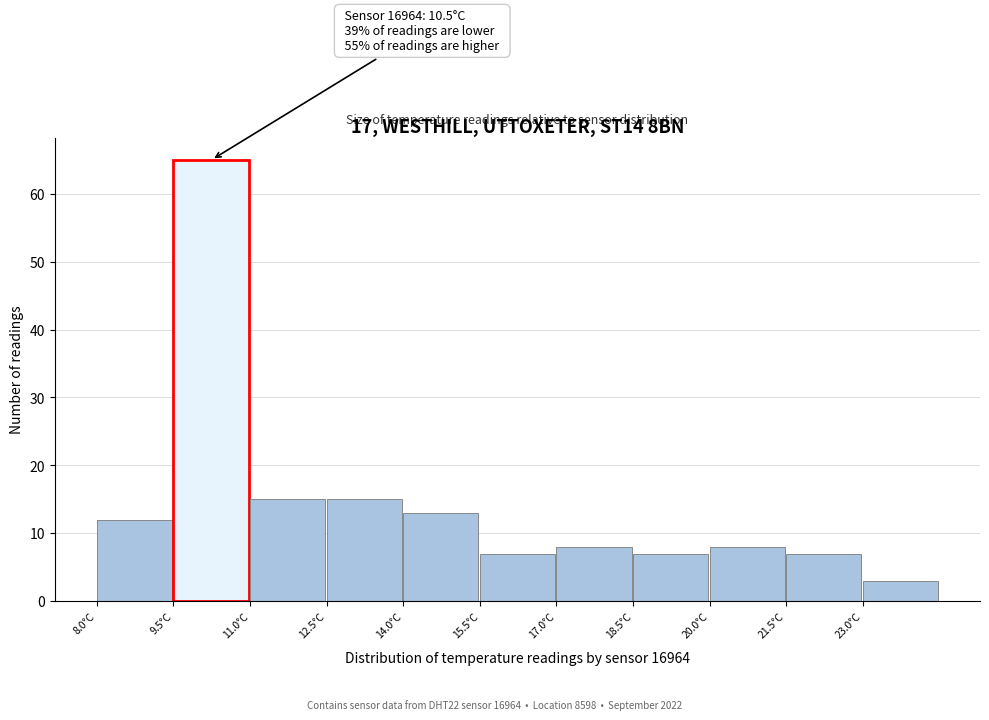

Which range on the x-axis has the tallest bar?

9.5 to 11.0